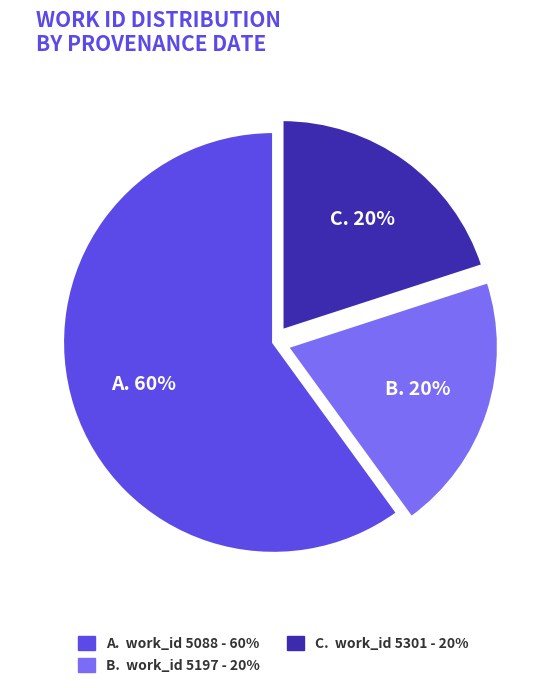

To the nearest percent, what is the difference between the largest and smallest slice percentages?

40%